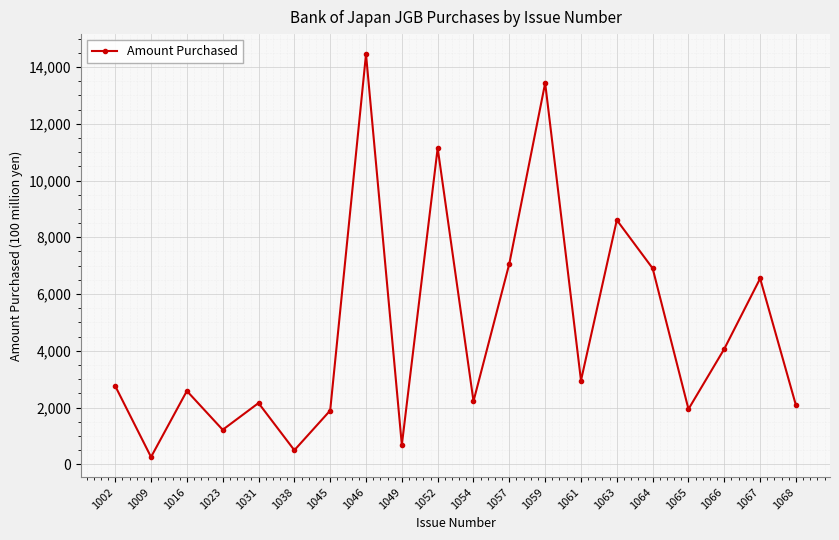

At which category does the data reach its first local peak?

1016